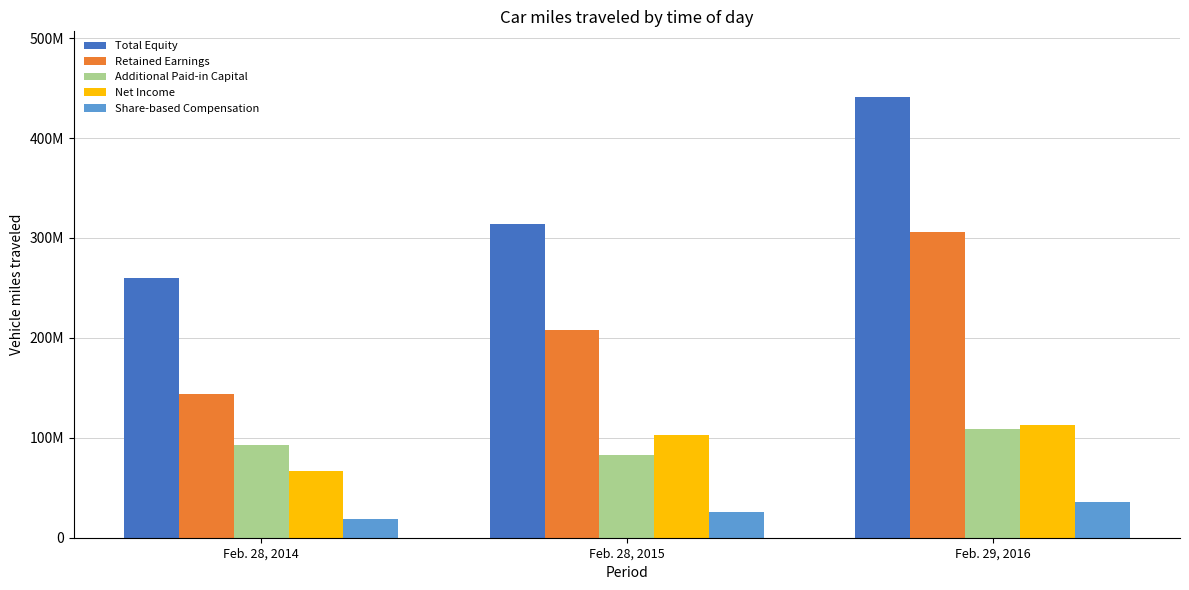

Reading right to left, what are all the values shown in this chart?

Total Equity: Feb. 29, 2016=440737487	Feb. 28, 2015=313570816	Feb. 28, 2014=259996401
Retained Earnings: Feb. 29, 2016=306381011	Feb. 28, 2015=207522766	Feb. 28, 2014=144311994
Additional Paid-in Capital: Feb. 29, 2016=108404873	Feb. 28, 2015=82479806	Feb. 28, 2014=92664436
Net Income: Feb. 29, 2016=112489844	Feb. 28, 2015=102756200	Feb. 28, 2014=67144021
Share-based Compensation: Feb. 29, 2016=36115200	Feb. 28, 2015=25847497	Feb. 28, 2014=18441076